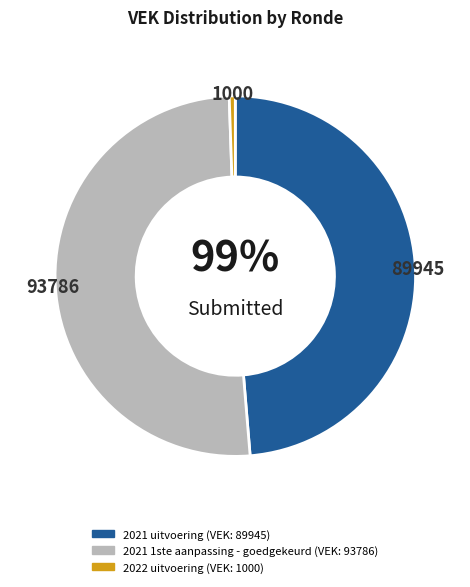

How many segments does this pie chart have?

3